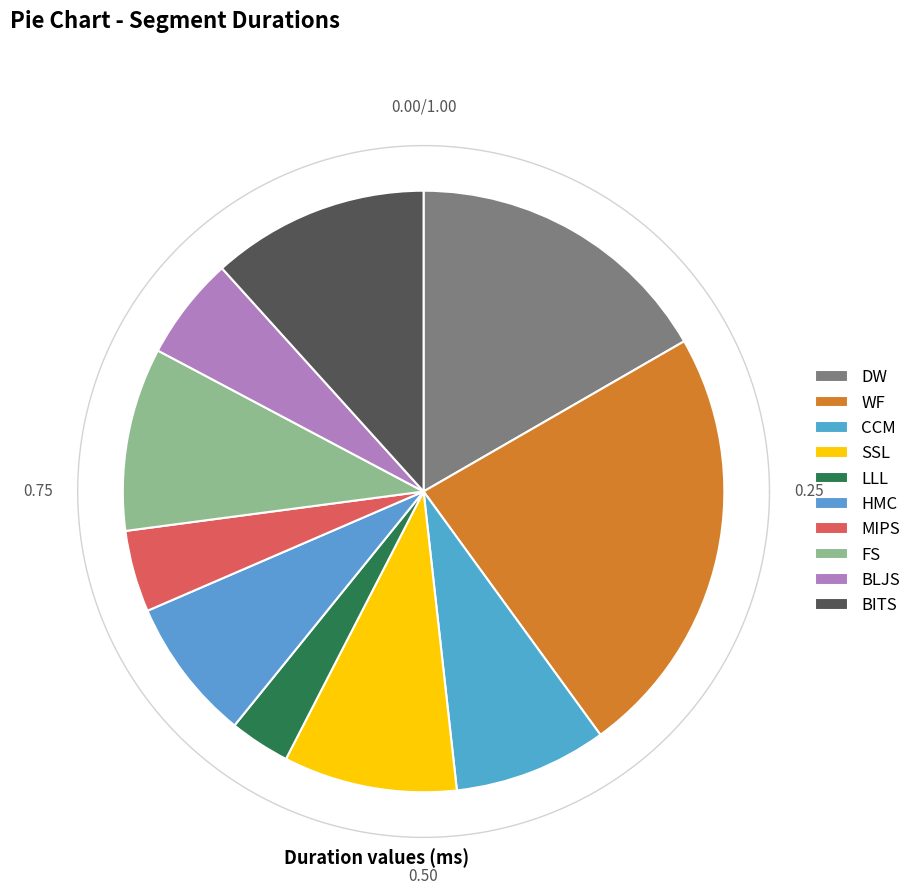

Do LLL and SSL together represent more than half of the pie?

No